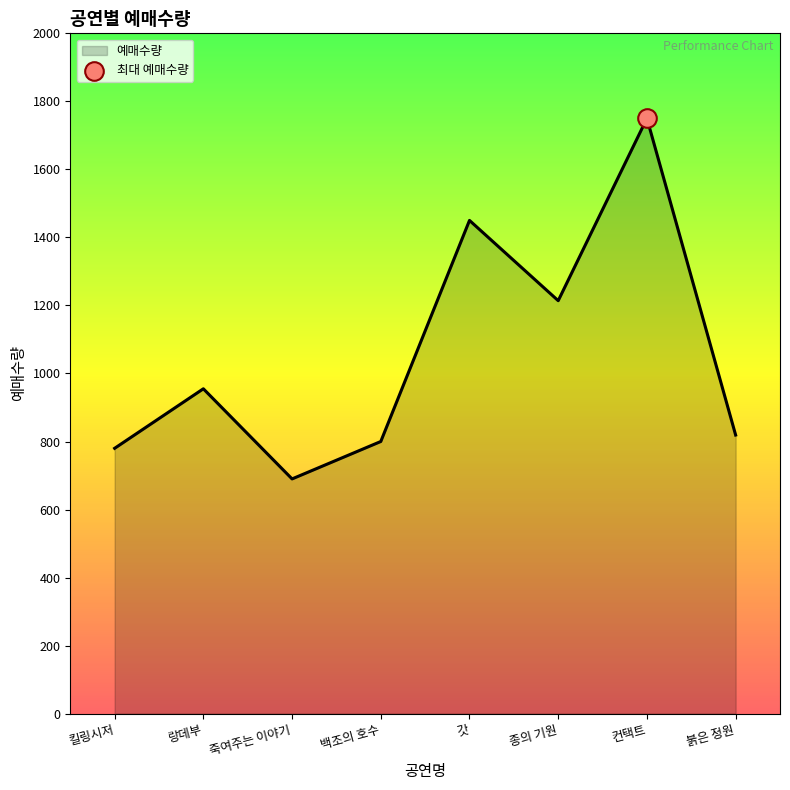

What is the change in value from 백조의 호수 to 컨택트?

+950